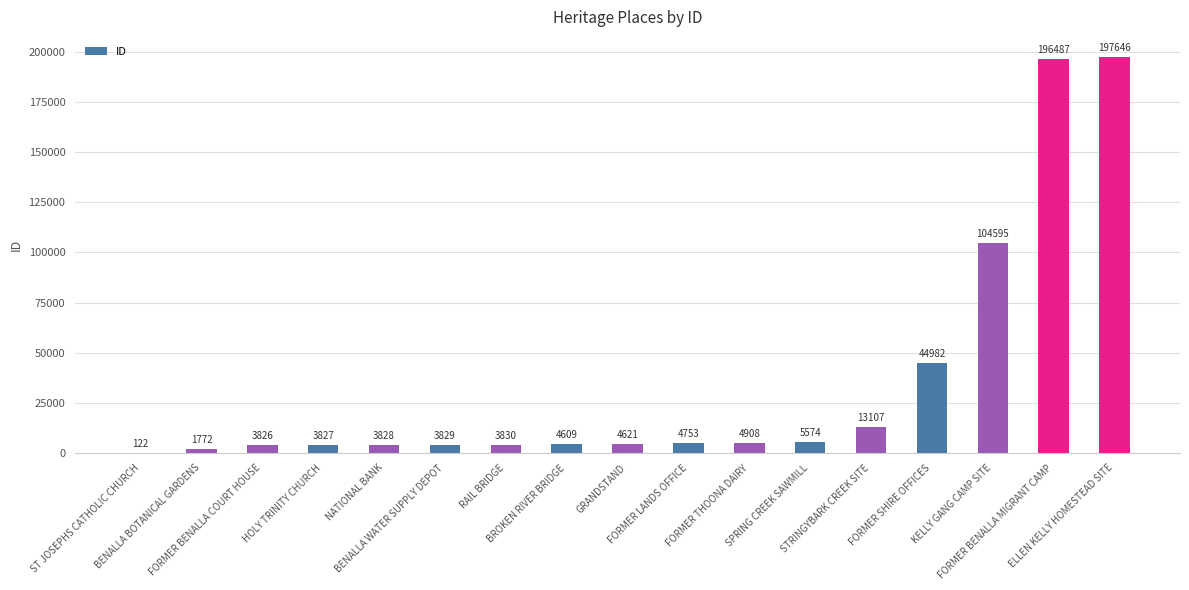

What is the maximum value shown in the chart?

197646